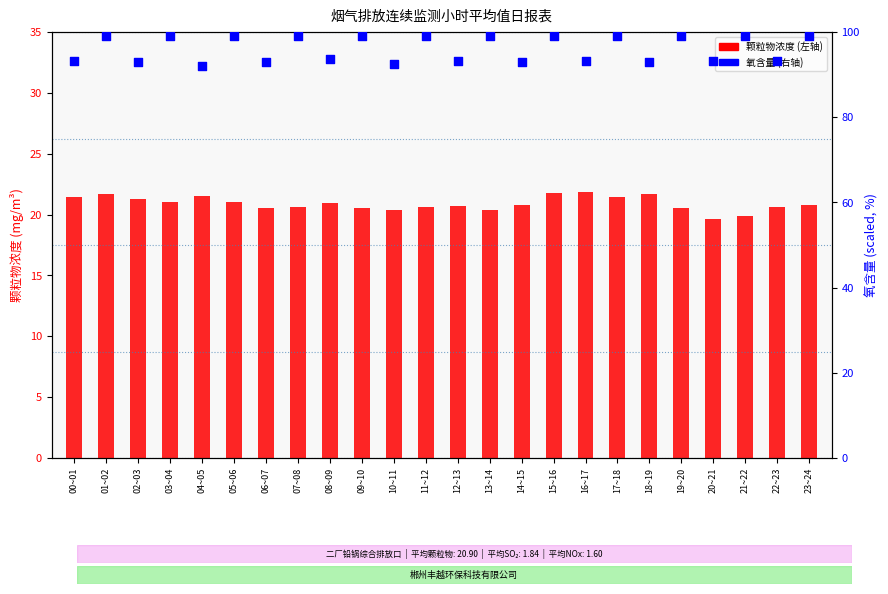

What is the total value across all series at 10~11?

112.9